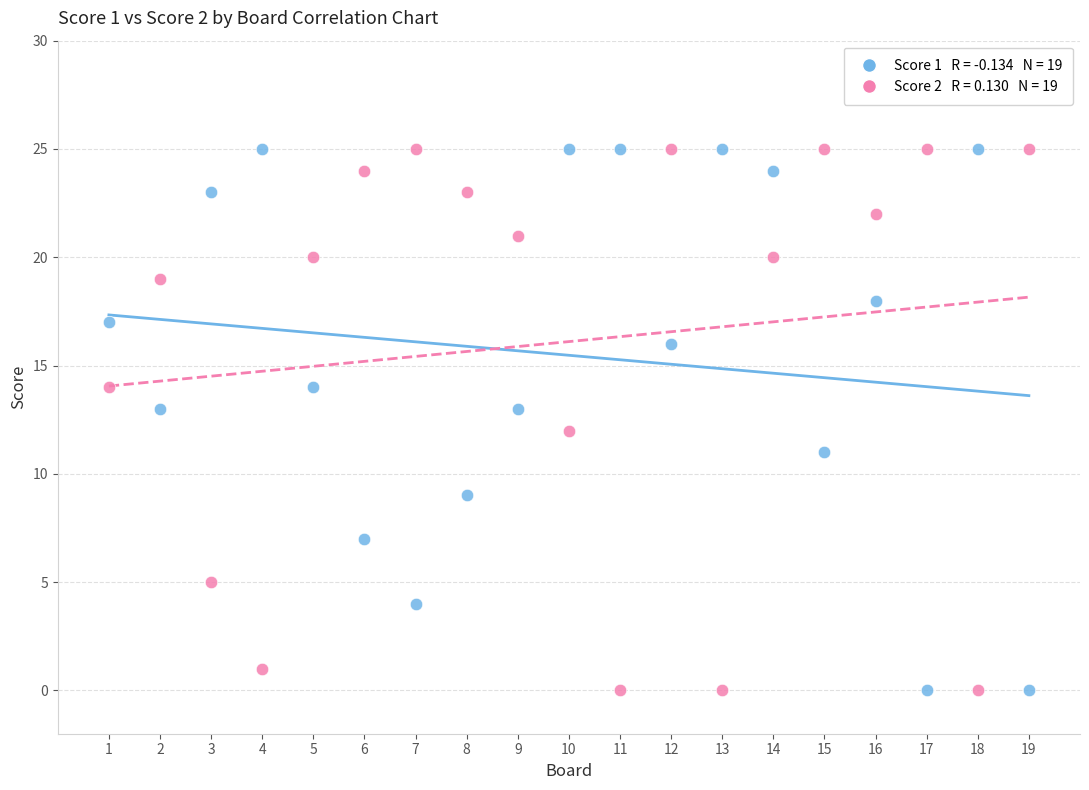

Across all data points, what is the range of Y values (max minus min)?

25